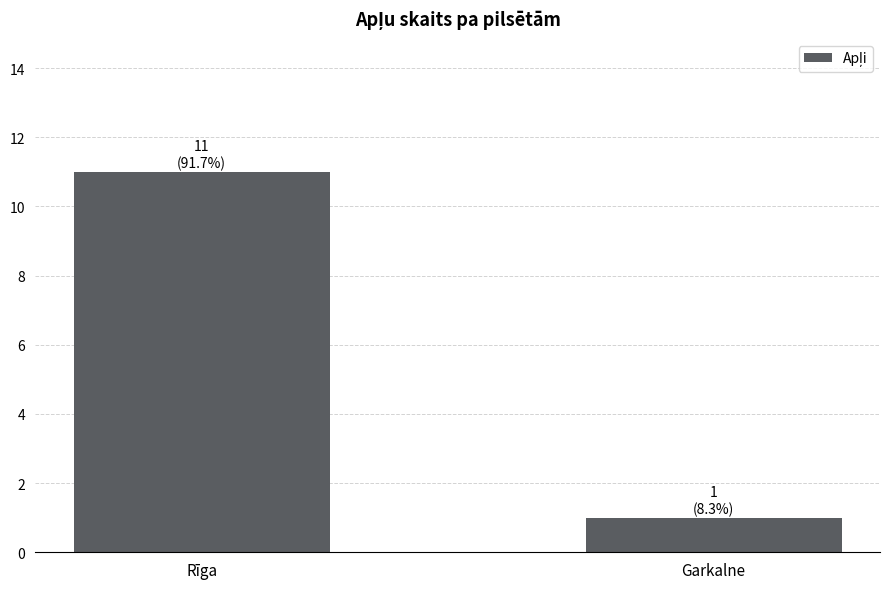

List the labels in order of value, largest first.

Rīga, Garkalne